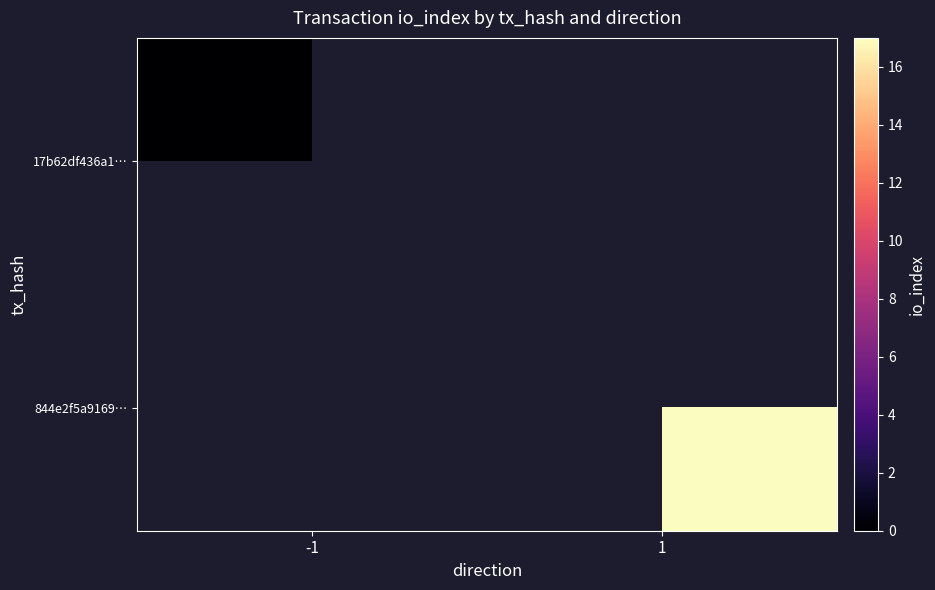

What is the greatest value displayed?

17.0